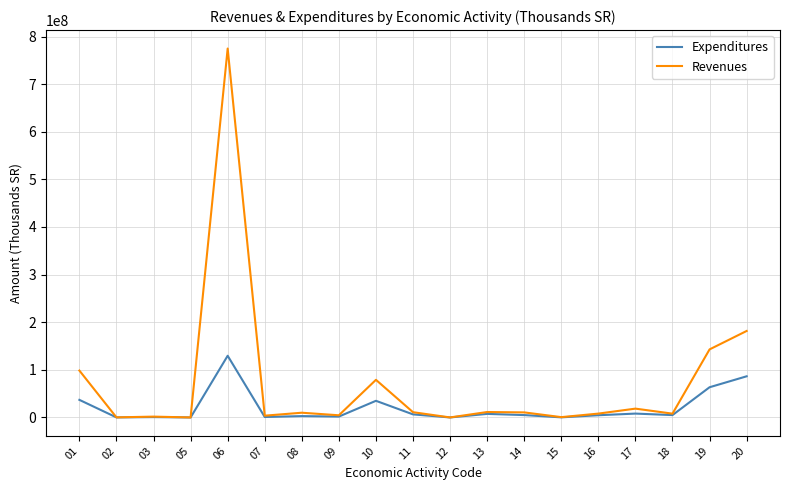

The value of Expenditures at 08 is 2824296. True or false?

True